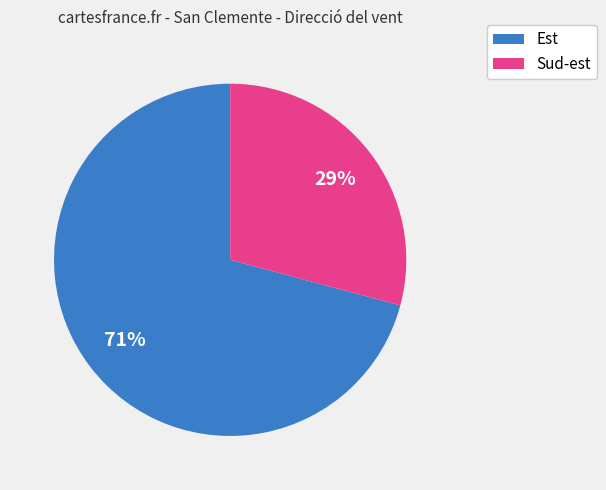

Does any single category account for the majority?

Yes